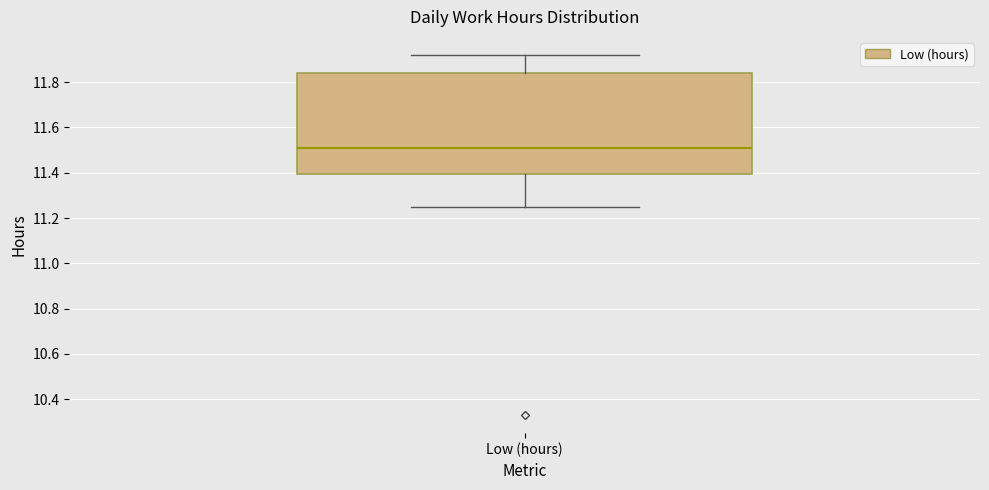

Where does the median line of the box for Low (hours) sit on the y-axis? The values are not printed on the chart, so give them approximately, as read against the axis.

11.52